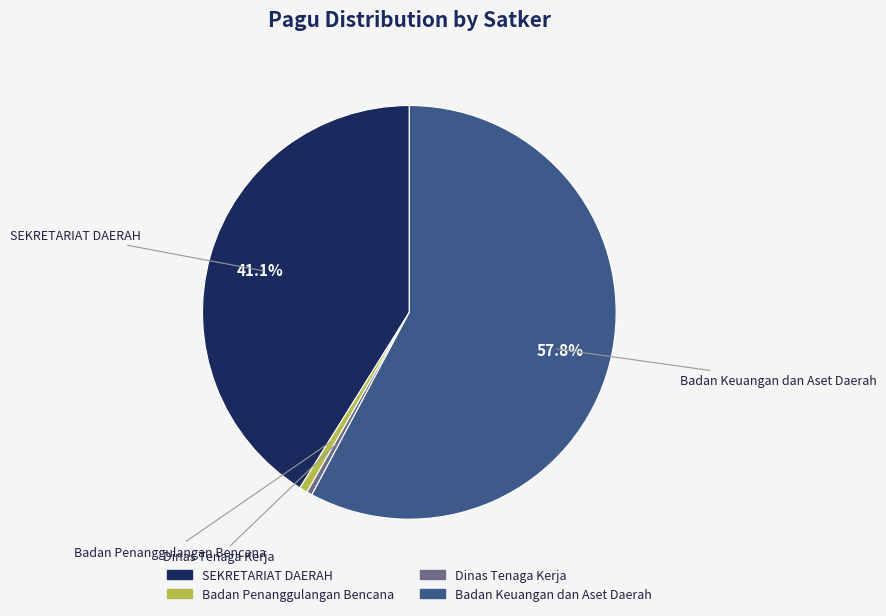

Is there any slice that represents more than half of the pie?

Yes